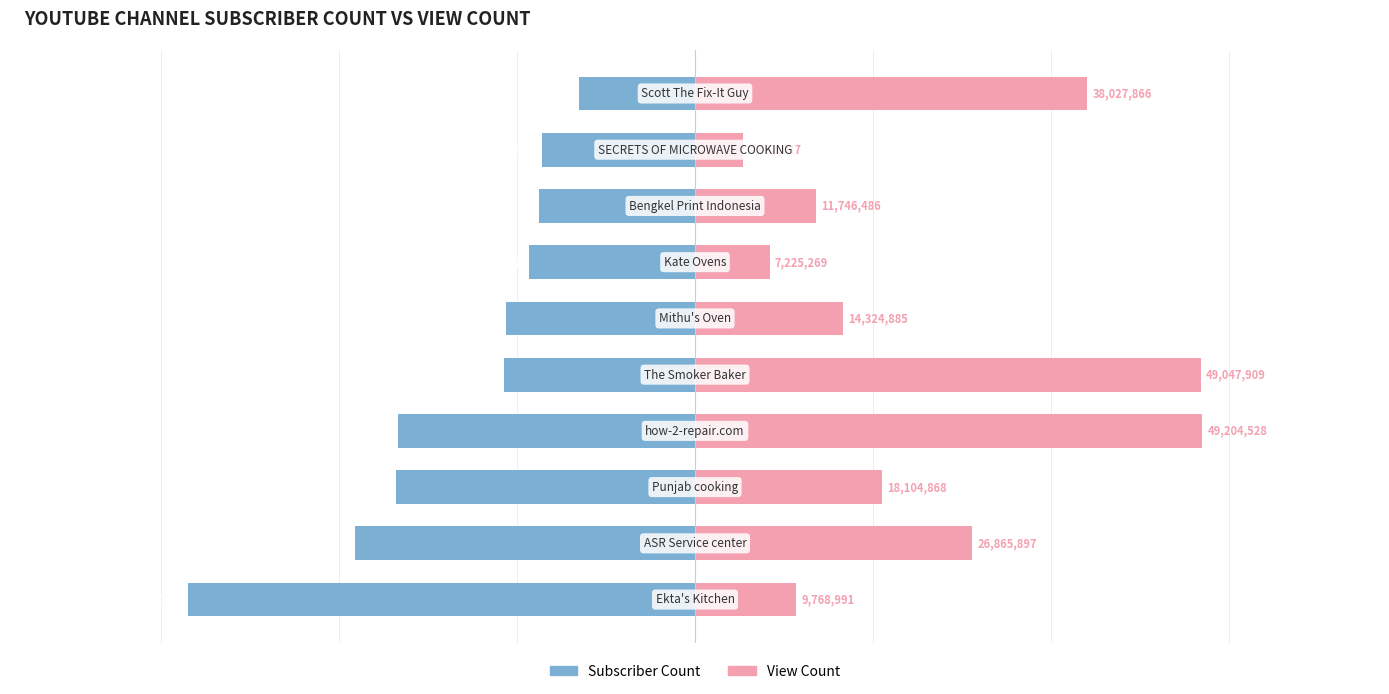

How many groups of bars are there?

10